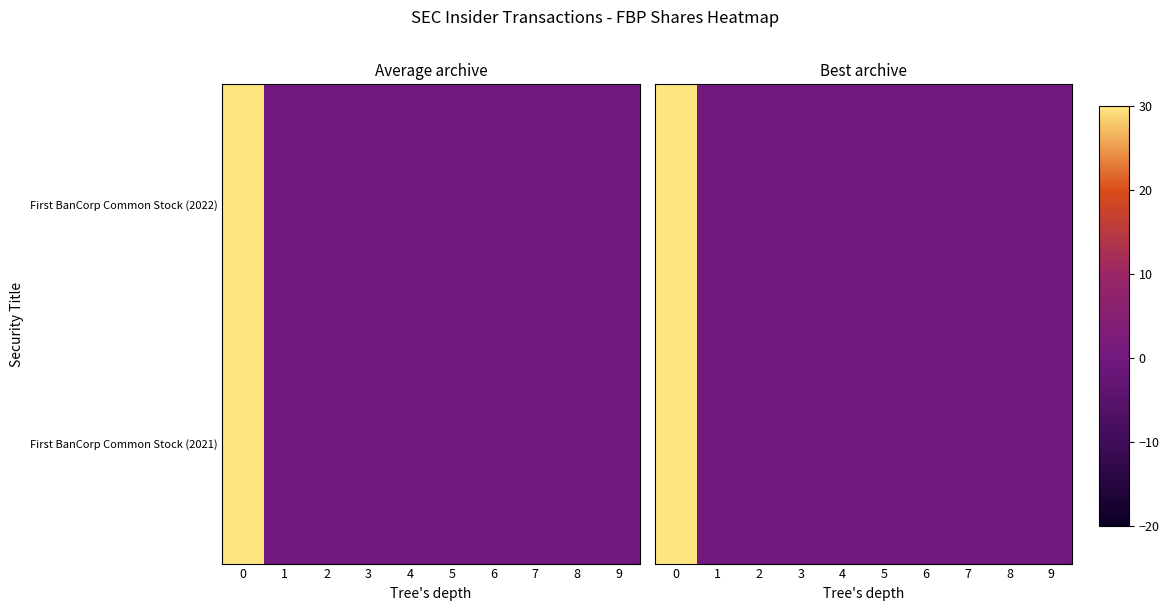

How many values in the First BanCorp Common Stock (2021) series exceed 0?

1